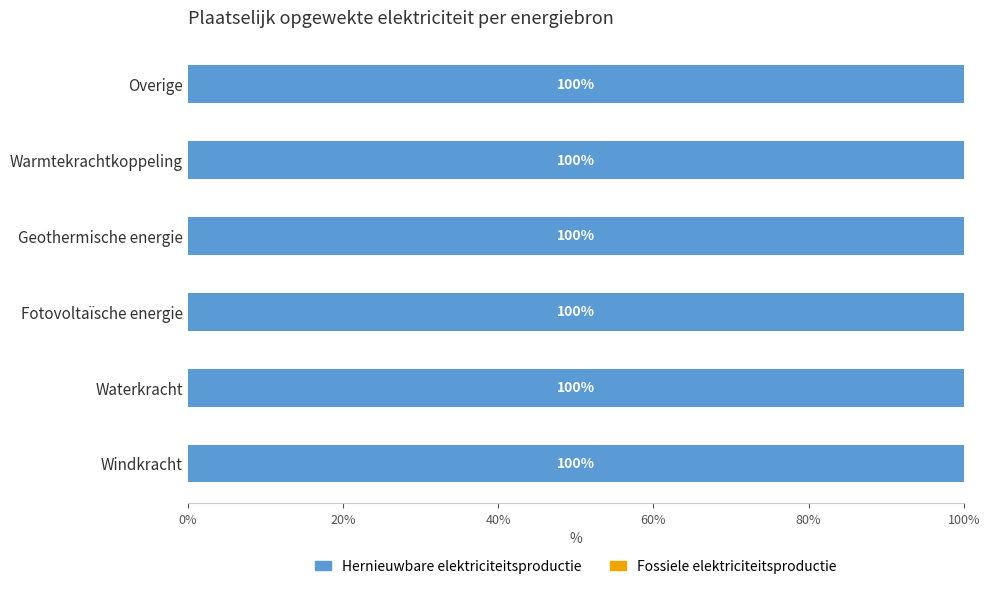

The value of Hernieuwbare elektriciteitsproductie at Warmtekrachtkoppeling is 1958.0. True or false?

False